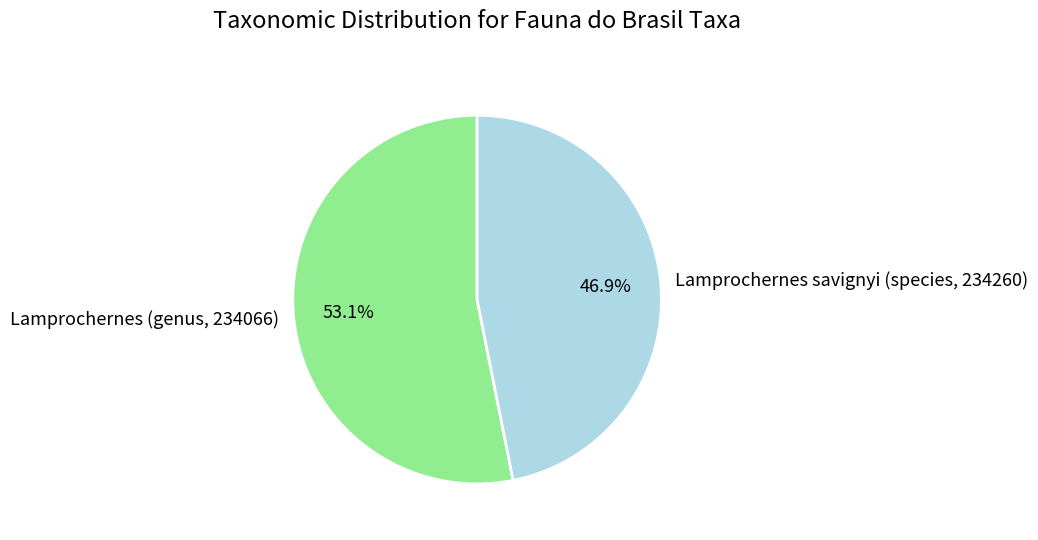

Do Lamprochernes savignyi (species, 234260) and Lamprochernes (genus, 234066) together represent more than half of the pie?

Yes